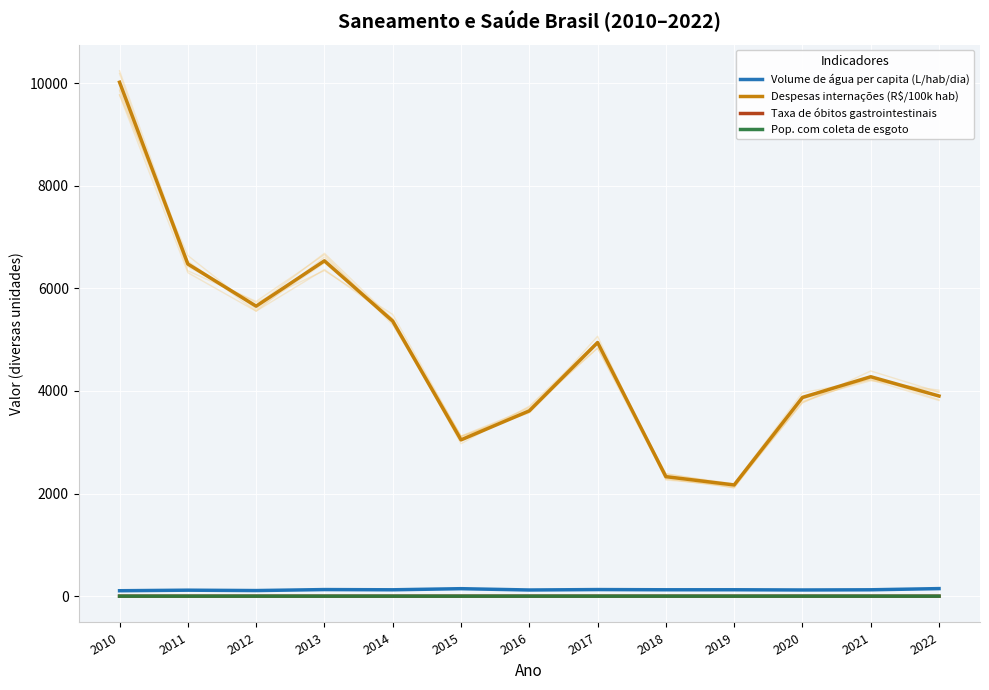

Count the number of categories in the chart.

13